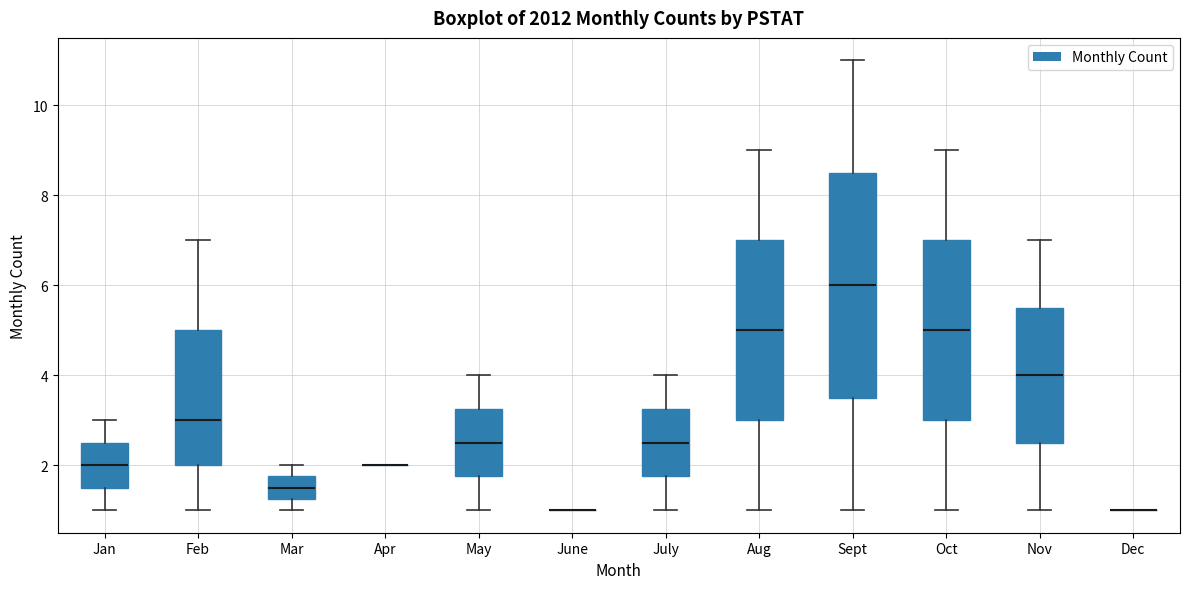

Reading left to right, transcribe this box plot: for each box, give where its median line is, the range the box spans, and where its two whiskers end, as read against the y-axis. The values are not printed on the chart, so give them approximately, as read against the axis.

Jan: median 2.0, box 1.6 to 2.6, whiskers 1.0 to 3.0
Feb: median 3.0, box 2.0 to 5.0, whiskers 1.0 to 7.0
Mar: median 1.6, box 1.2 to 1.8, whiskers 1.0 to 2.0
Apr: box collapsed to a line at 2.0, whiskers 2.0 to 2.0
May: median 2.6, box 1.8 to 3.2, whiskers 1.0 to 4.0
June: box collapsed to a line at 1.0, whiskers 1.0 to 1.0
July: median 2.6, box 1.8 to 3.2, whiskers 1.0 to 4.0
Aug: median 5.0, box 3.0 to 7.0, whiskers 1.0 to 9.0
Sept: median 6.0, box 3.6 to 8.6, whiskers 1.0 to 11.0
Oct: median 5.0, box 3.0 to 7.0, whiskers 1.0 to 9.0
Nov: median 4.0, box 2.6 to 5.6, whiskers 1.0 to 7.0
Dec: box collapsed to a line at 1.0, whiskers 1.0 to 1.0